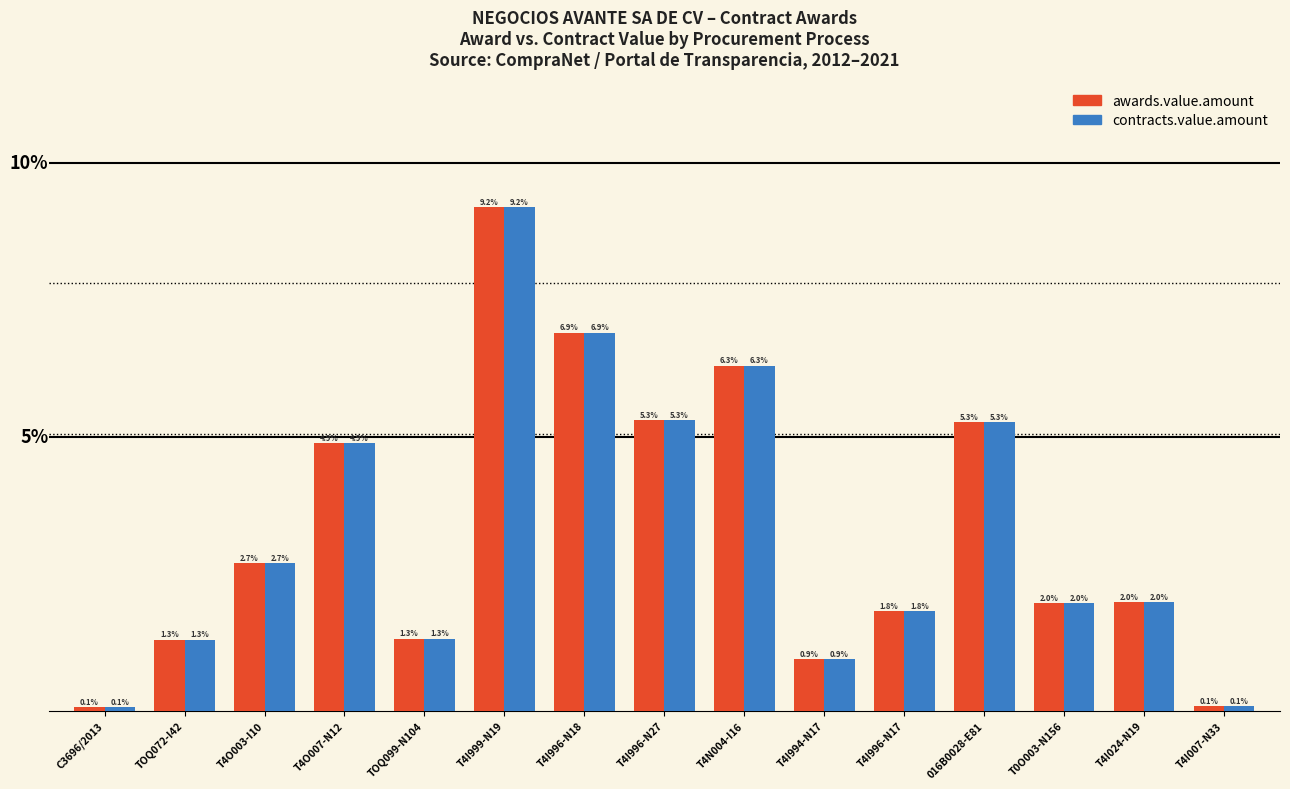

At which category is the sum across all series the highest?

T4I999-N19